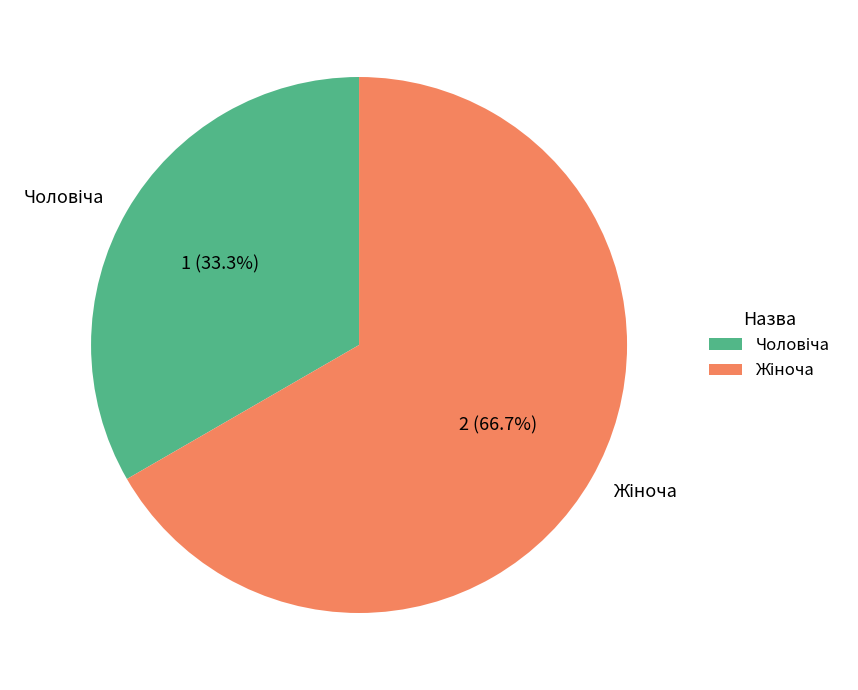

Does any single category account for the majority?

Yes